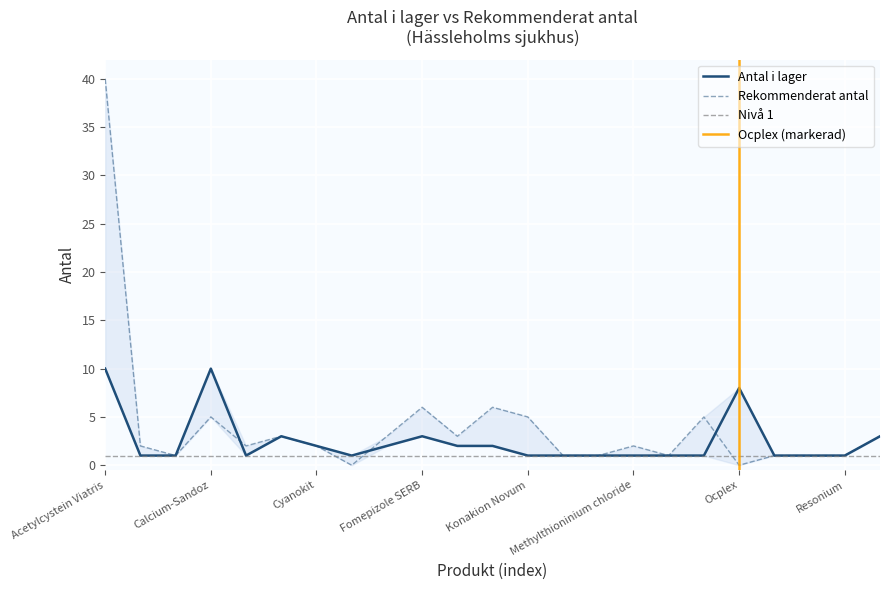

What is the label of the 20th point from the left?

19